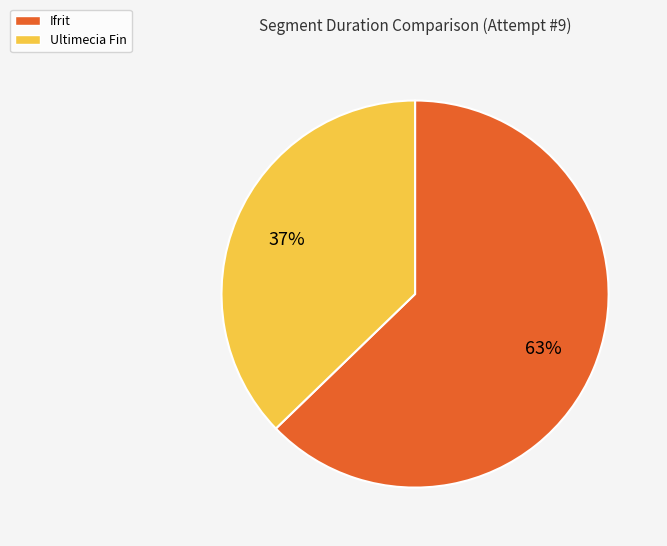

Does Ifrit account for over 50% of the chart?

Yes